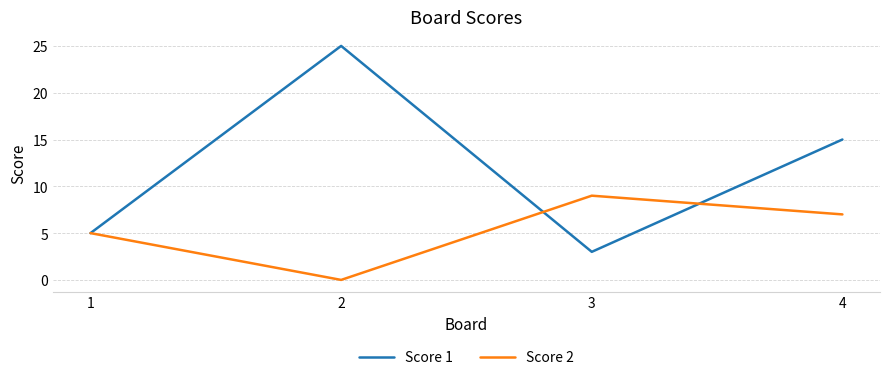

At 3, list the series in order from largest to smallest.

Score 2, Score 1